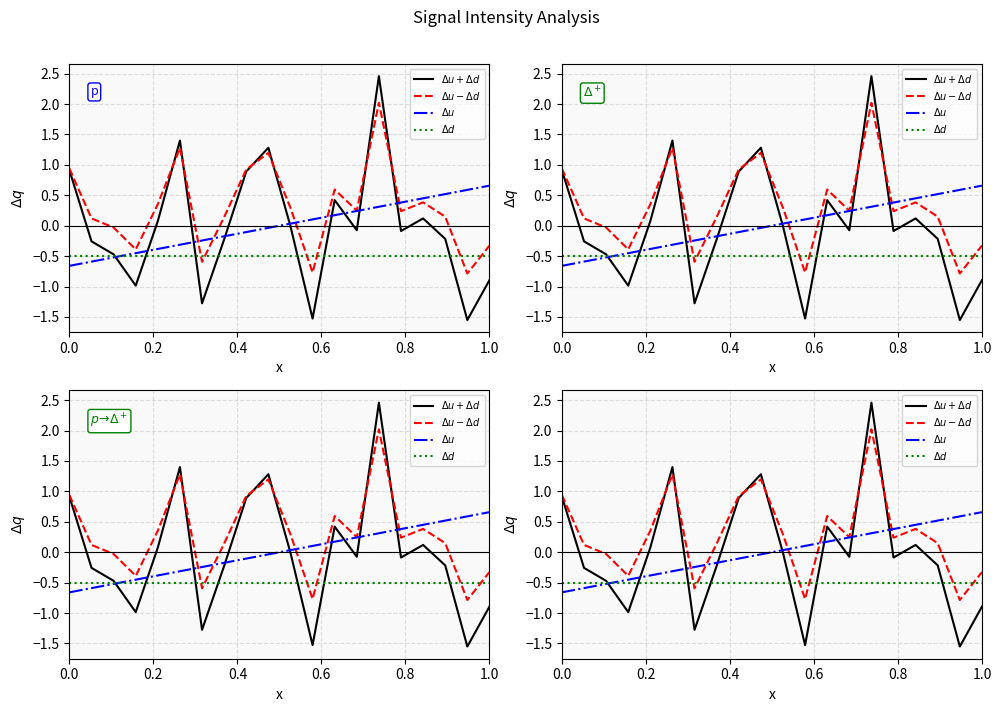

Reading left to right, list all the values displayed in this chart.

$\Delta u + \Delta d$: 0.9	-0.3	-0.5	-1.0	0.1	1.4	-1.3	-0.2	0.9	1.3	-0.0	-1.5	0.4	-0.1	2.5	-0.1	0.1	-0.2	-1.5	-0.9
$\Delta u - \Delta d$: 0.9	0.1	-0.0	-0.4	0.4	1.3	-0.6	0.1	0.9	1.2	0.3	-0.8	0.6	0.2	2.0	0.2	0.4	0.1	-0.8	-0.3
$\Delta u$: -0.7	-0.6	-0.5	-0.5	-0.4	-0.3	-0.2	-0.2	-0.1	-0.0	0.0	0.1	0.2	0.2	0.3	0.4	0.5	0.5	0.6	0.7
$\Delta d$: -0.5	-0.5	-0.5	-0.5	-0.5	-0.5	-0.5	-0.5	-0.5	-0.5	-0.5	-0.5	-0.5	-0.5	-0.5	-0.5	-0.5	-0.5	-0.5	-0.5